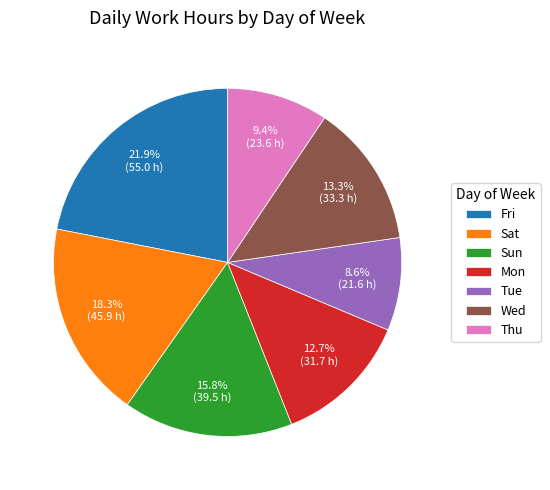

Count the number of slices in the pie.

7